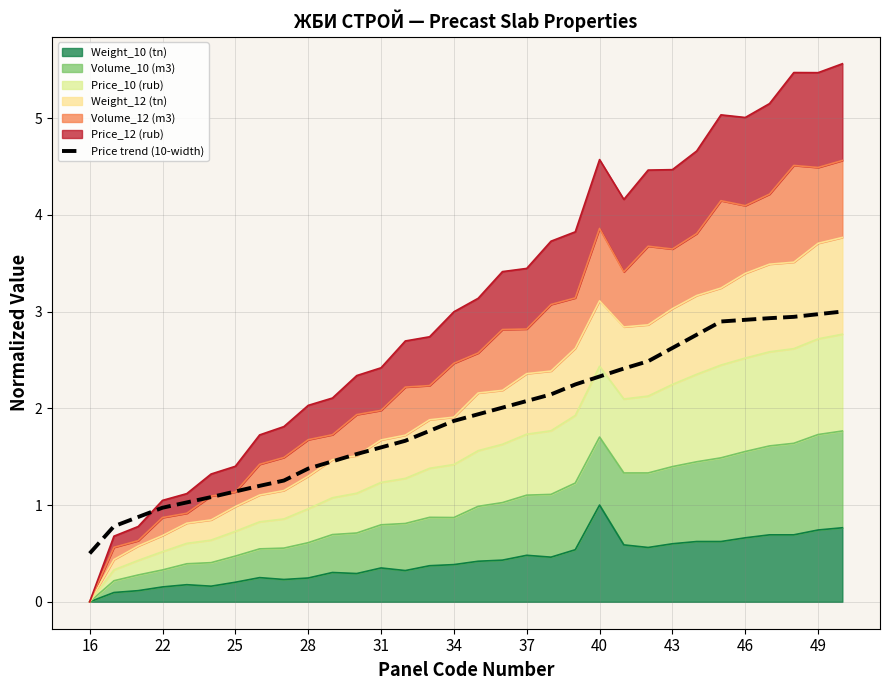

Reading right to left, extract all data points from this chart.

3.0	3.0	2.9	2.9	2.9	2.9	2.8	2.6	2.5	2.4	2.3	2.2	2.1	2.1	2.0	1.9	1.9	1.8	1.7	1.6	1.5	1.5	1.4	1.3	1.2	1.1	1.1	1.0	1.0	0.9	0.8	0.5